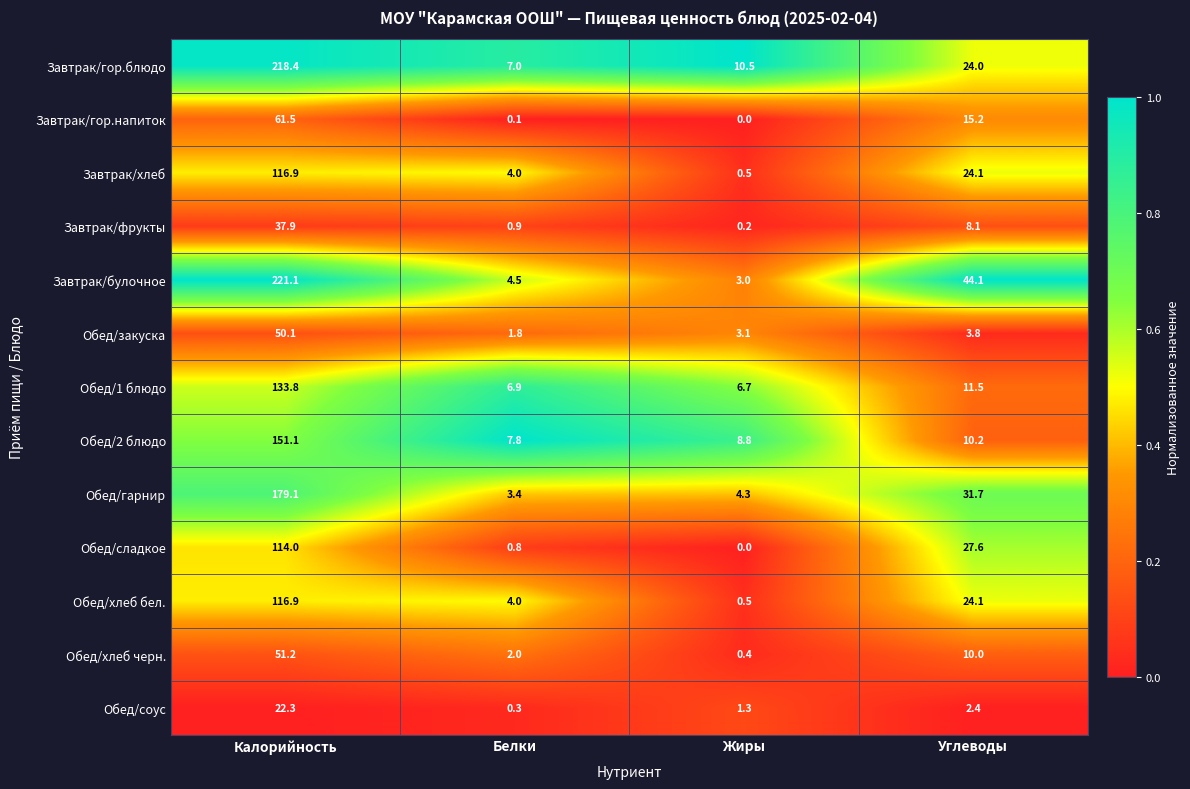

At which label does Обед/сладкое reach its minimum?

Жиры